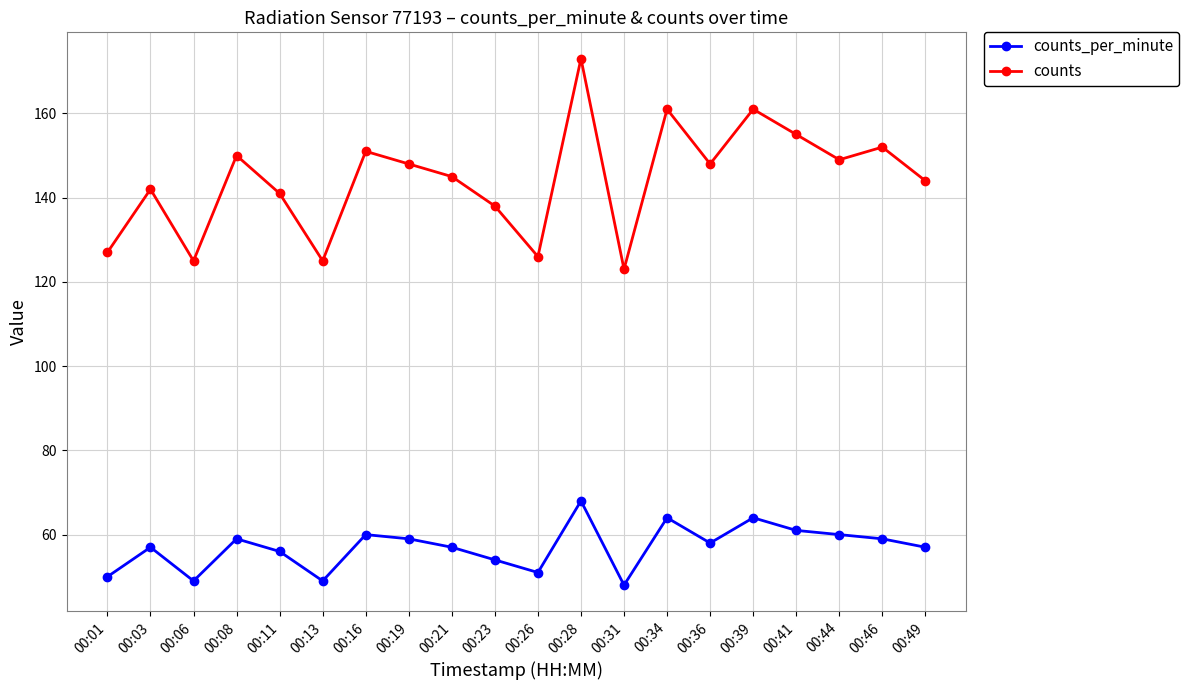

What is the difference between the counts values at 00:49 and 00:08?

6